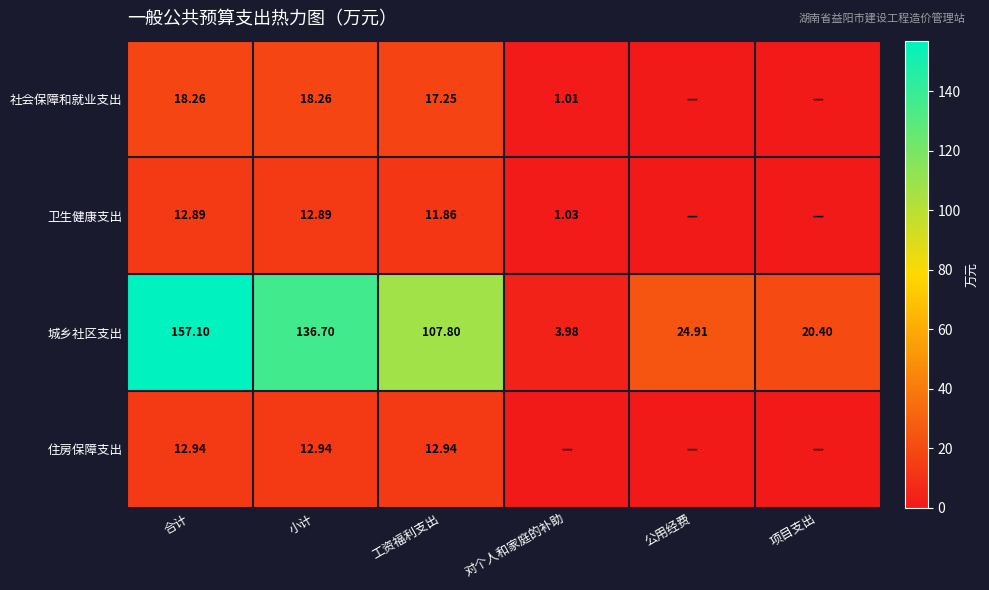

How many distinct data groups are displayed?

4